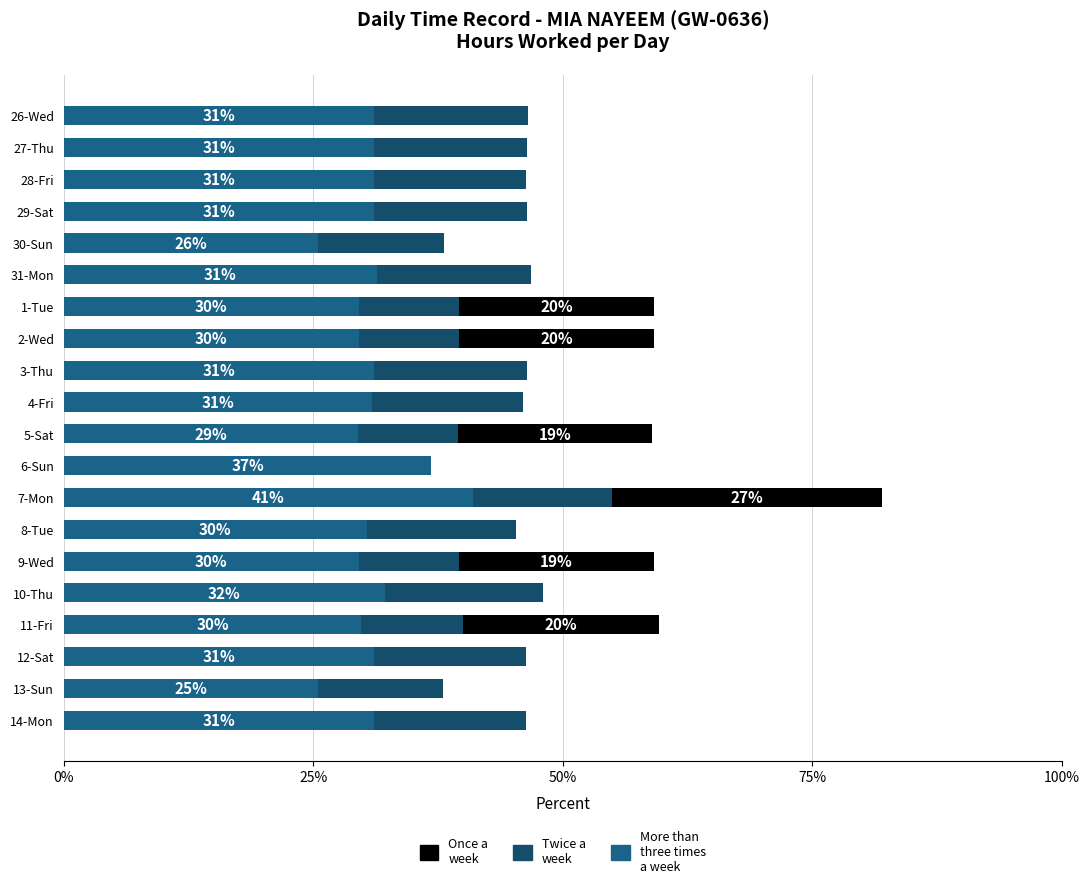

How many categories are shown in the chart?

20